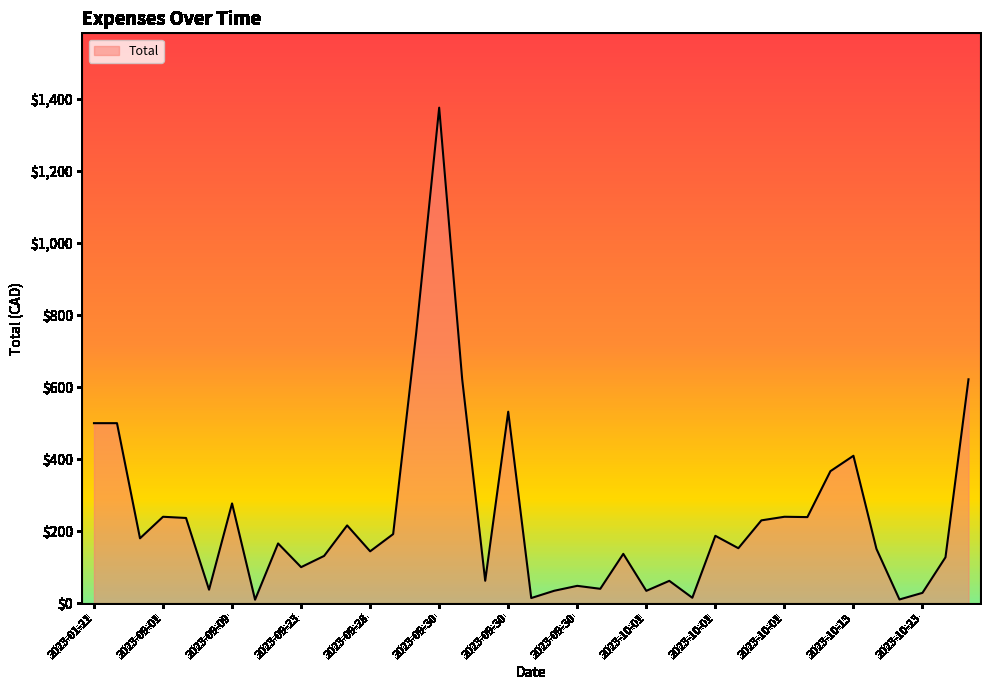

Does the chart have visible grid lines?

No